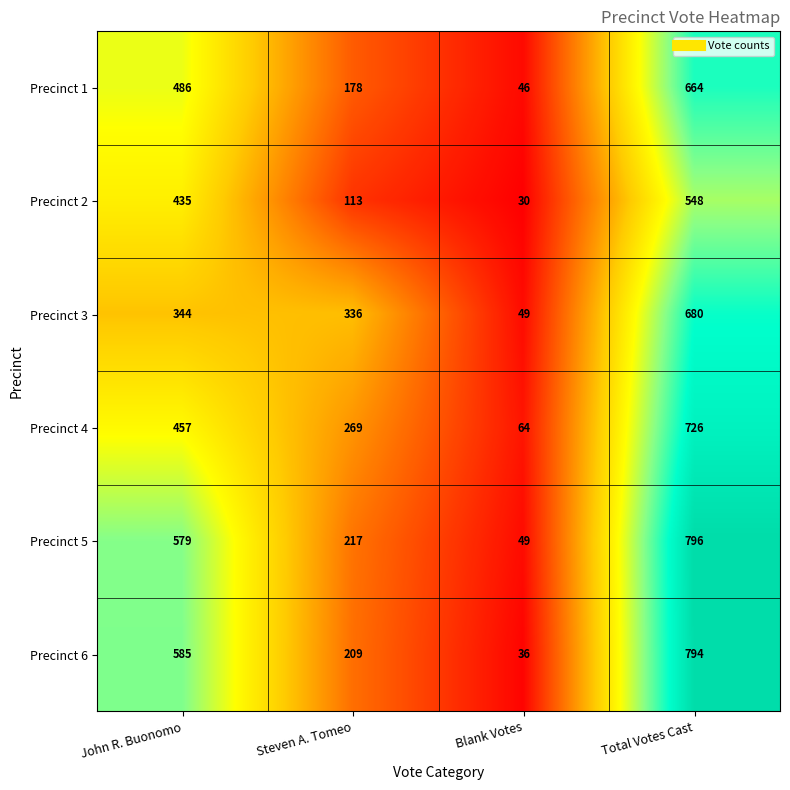

How many distinct data groups are displayed?

6